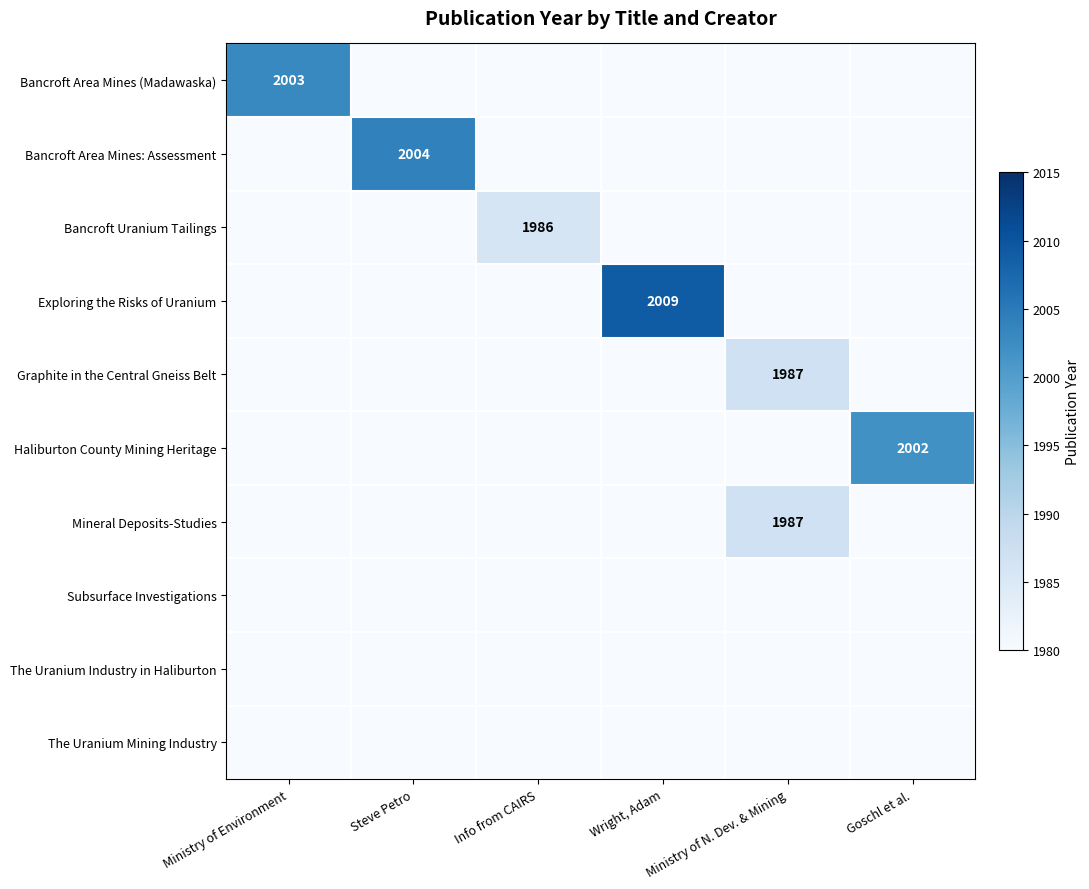

True or false: Mineral Deposits-Studies has a value of 0 at Steve Petro.

True